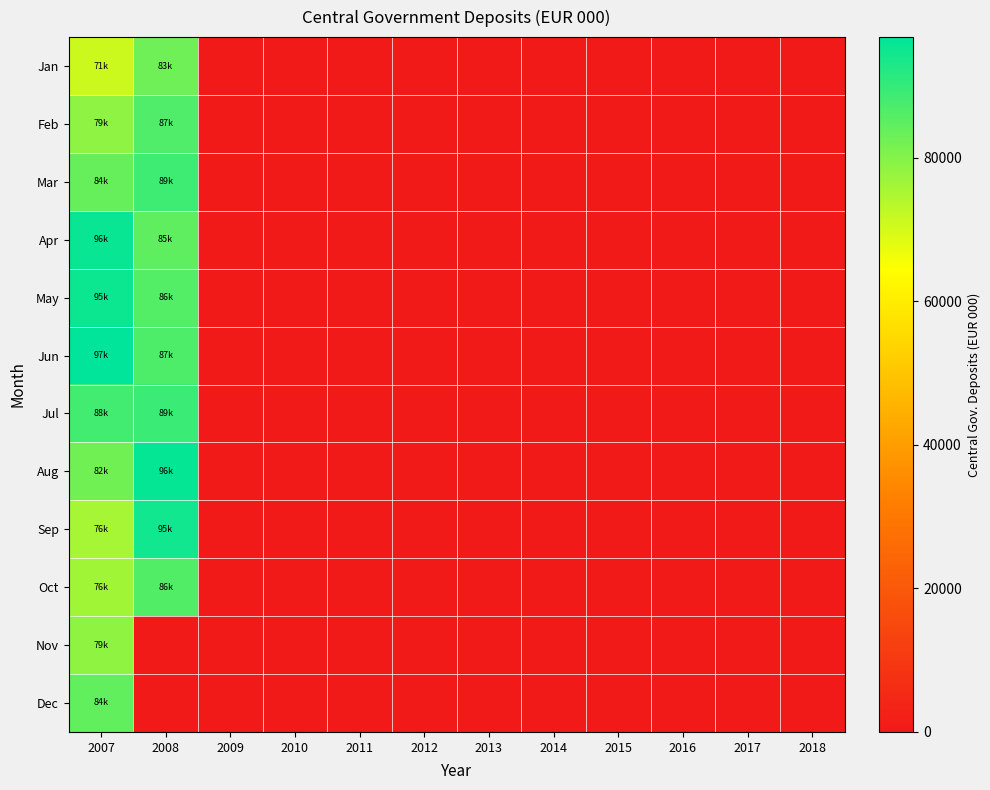

How many distinct data groups are displayed?

12